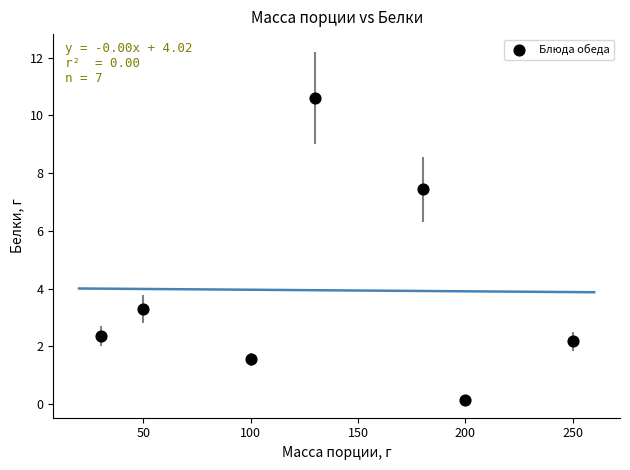

What Y value in the scatter plot is closest to 5?

3.3